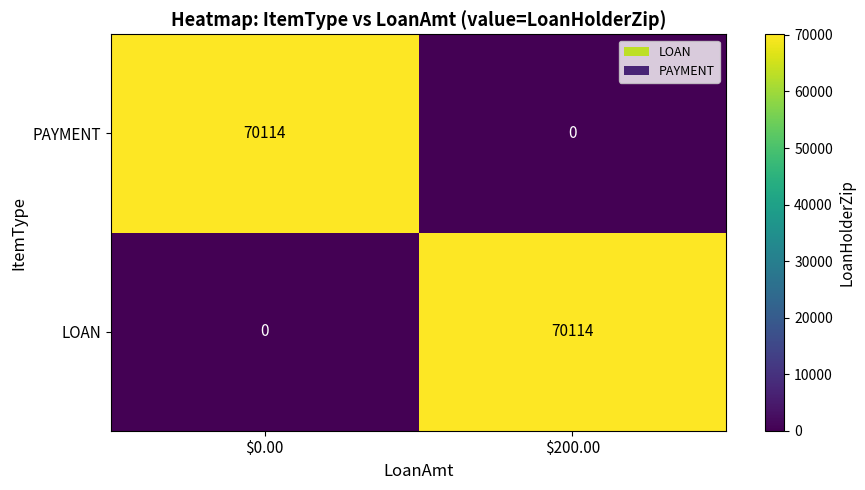

The value of LOAN at $200.00 is 26560. True or false?

False